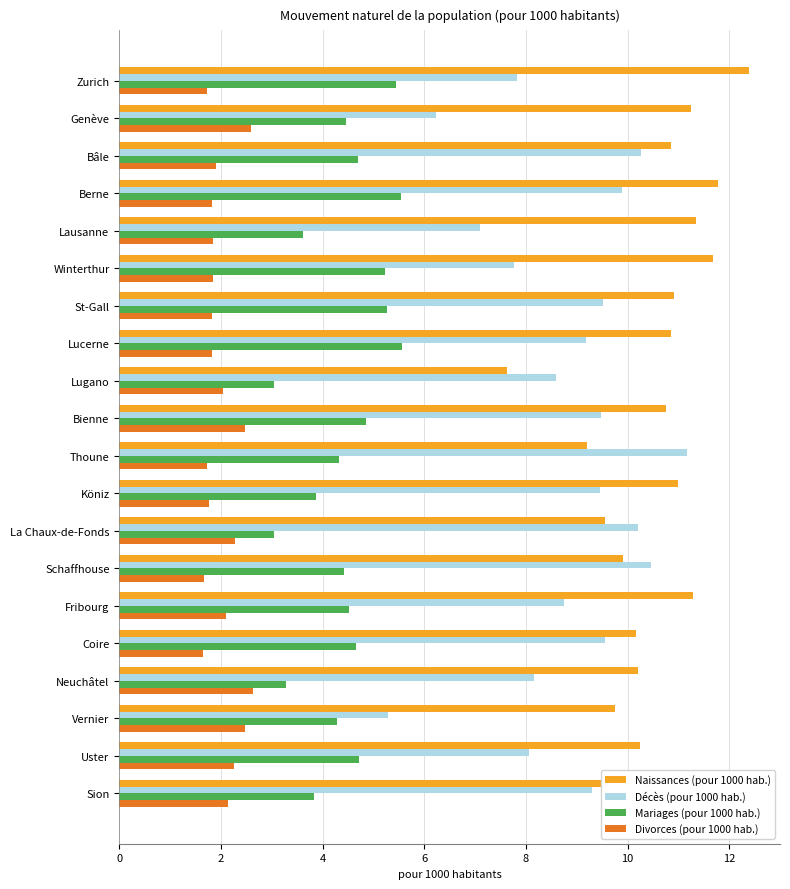

Which series has the widest spread of values?

Décès (pour 1000 hab.)